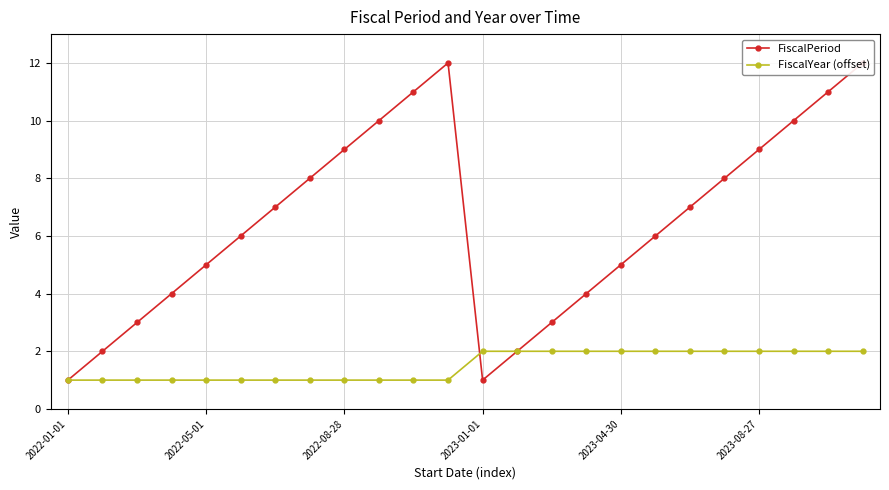

Rank the series by their maximum value, from lowest to highest.

FiscalYear (offset), FiscalPeriod